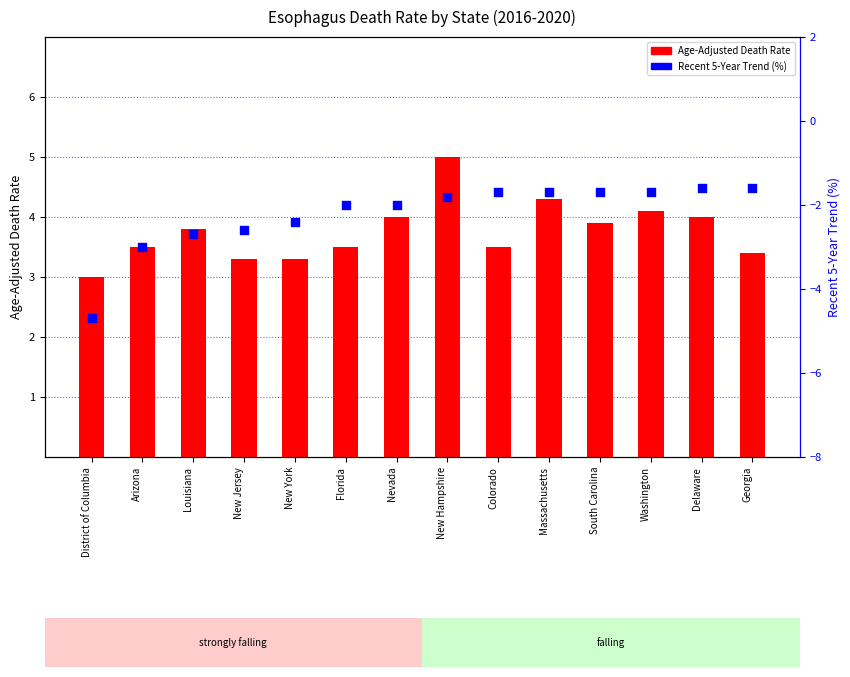

What is the total value across all series at Massachusetts?

2.6